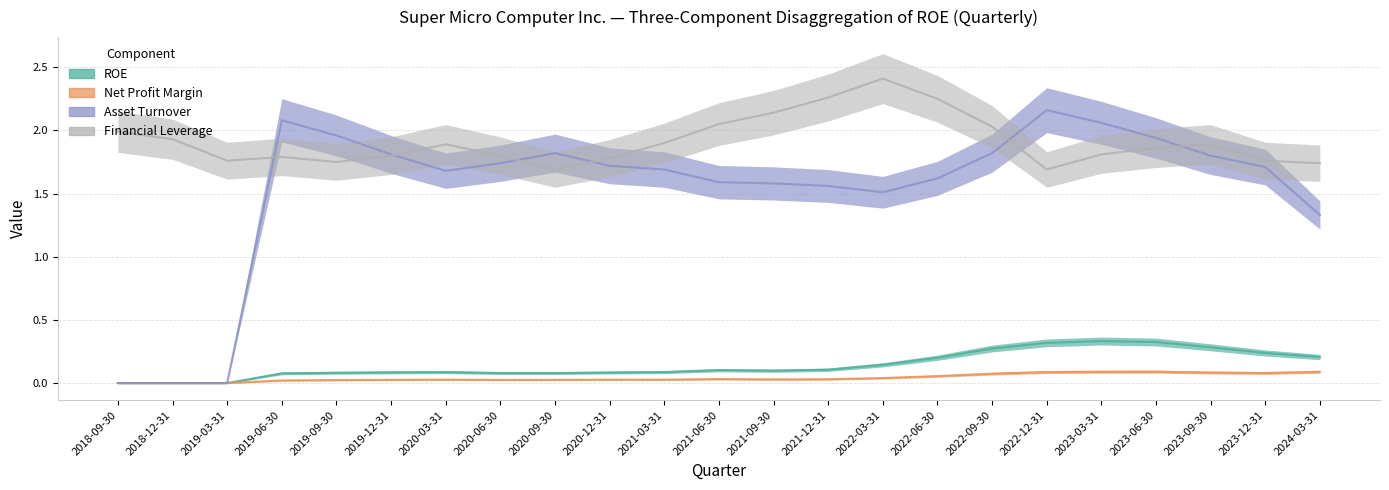

What is the label of the 9th point from the right?

2022-03-31